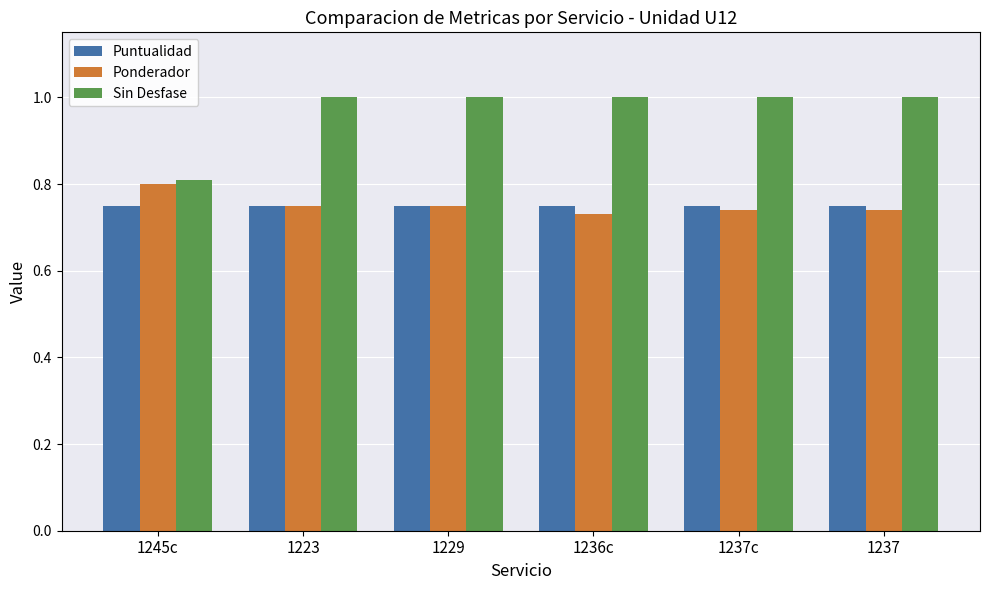

What is the label of the 6th bar from the right?

1245c